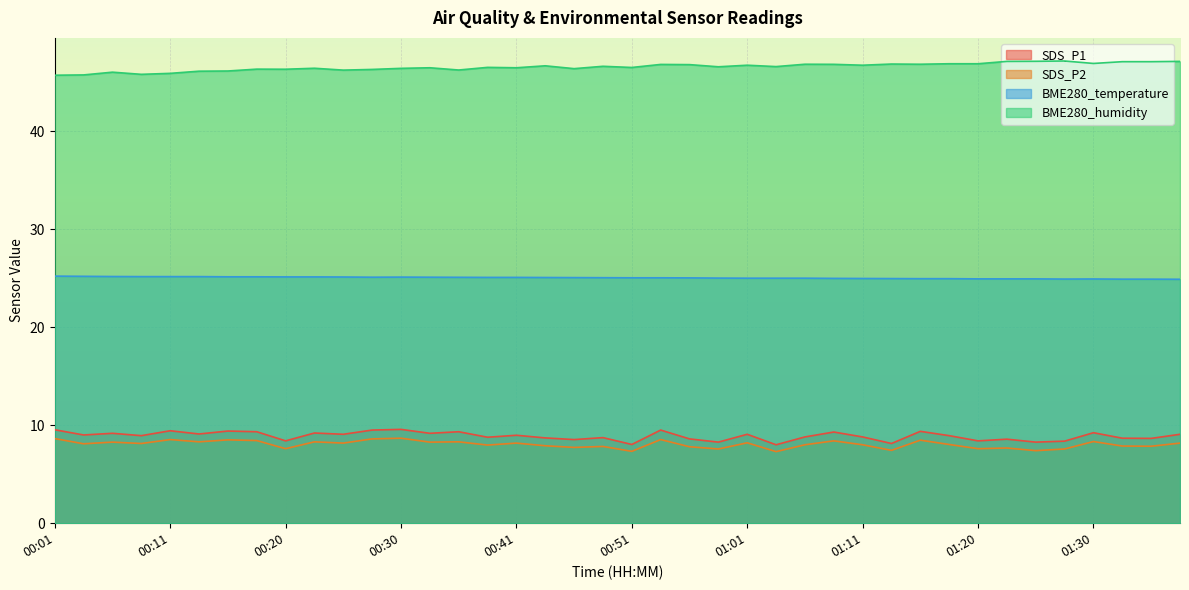

What is the label of the 5th point from the left?

00:11